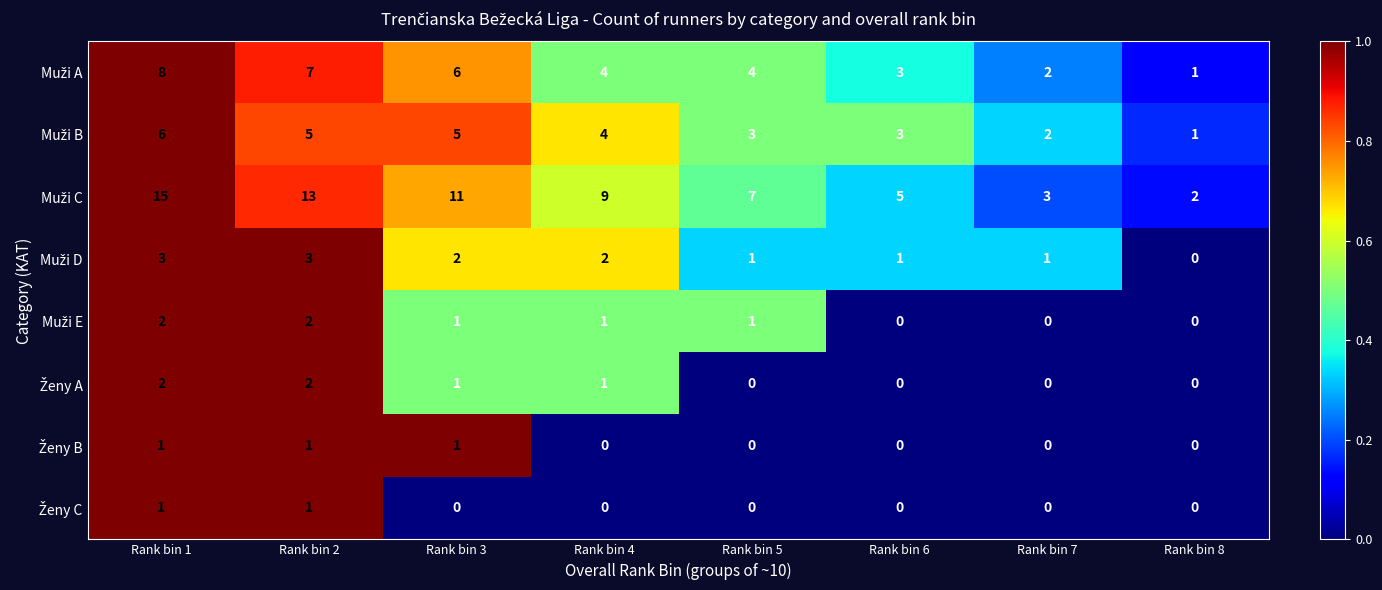

Count the number of categories in the chart.

8